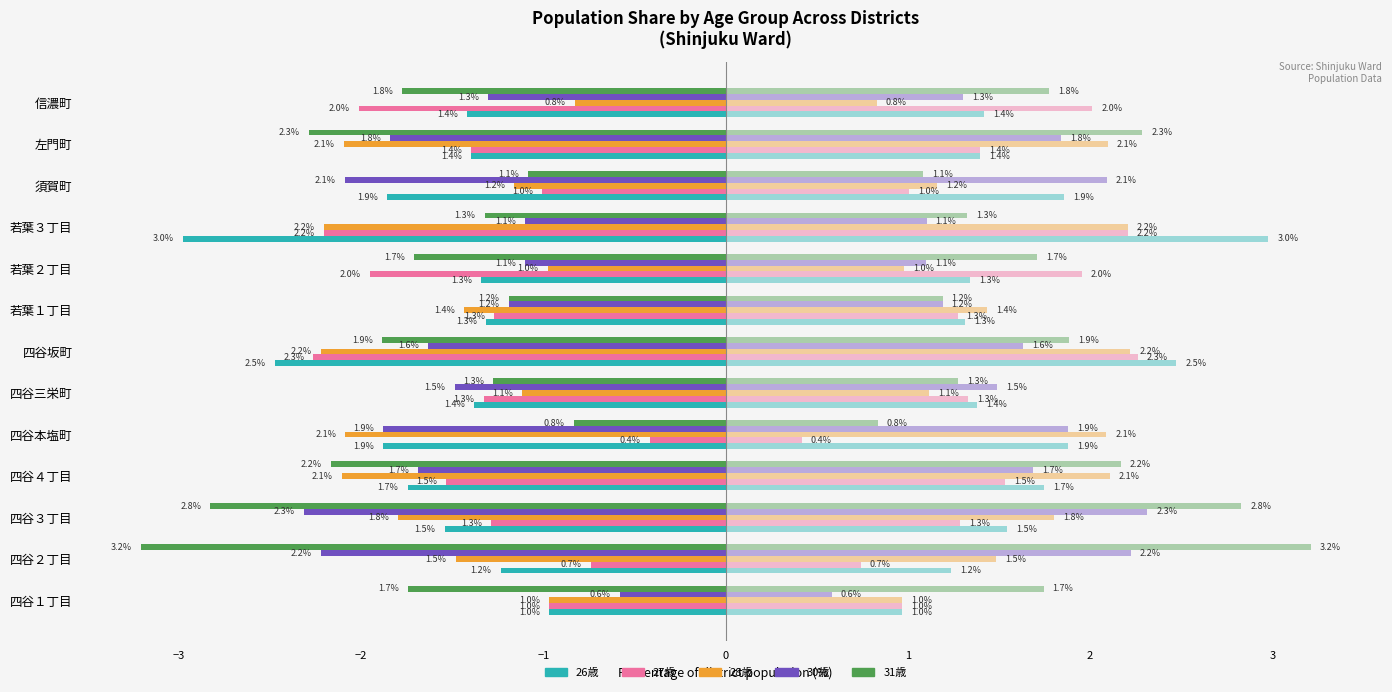

At how many categories does at least one series exceed -2?

13